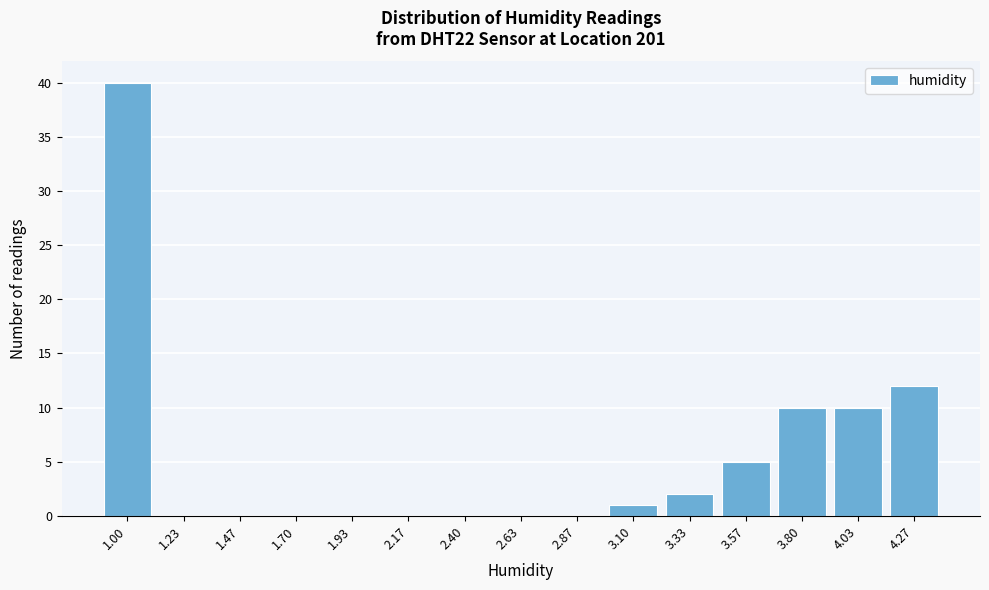

Reading left to right, extract all data points from this chart.

1.00=40	1.23=0	1.47=0	1.70=0	1.93=0	2.17=0	2.40=0	2.63=0	2.87=0	3.10=1	3.33=2	3.57=5	3.80=10	4.03=10	4.27=12